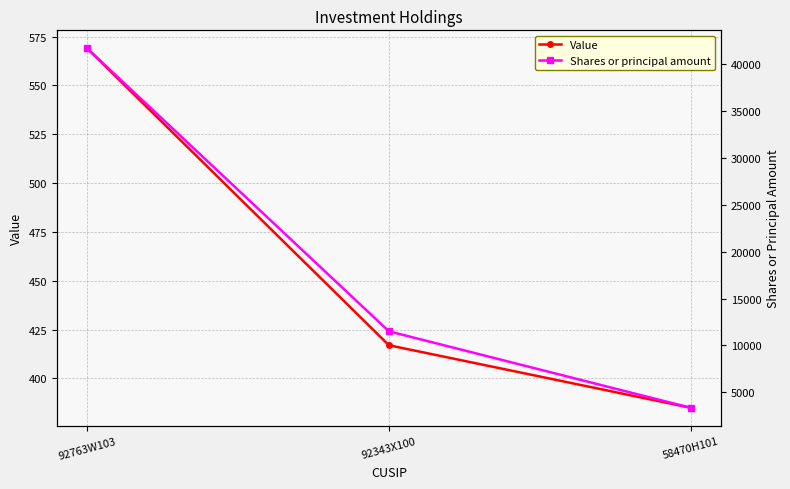

What is the label of the 3rd point from the right?

92763W103